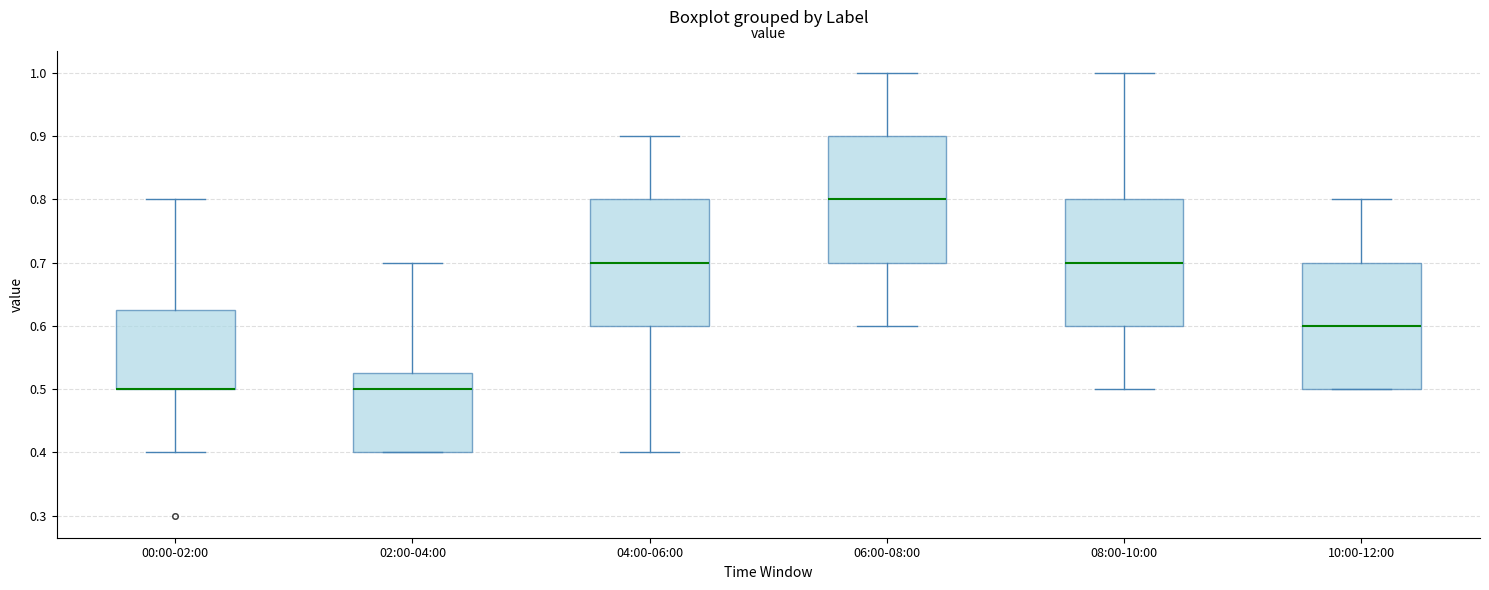

Reading left to right, transcribe this box plot: for each box, give where its median line is, the range the box spans, and where its two whiskers end, as read against the y-axis. The values are not printed on the chart, so give them approximately, as read against the axis.

00:00-02:00: median 0.50 (drawn on the box's lower edge), box 0.50 to 0.63, whiskers 0.40 to 0.80
02:00-04:00: median 0.50, box 0.40 to 0.53, whiskers 0.40 to 0.70
04:00-06:00: median 0.70, box 0.60 to 0.80, whiskers 0.40 to 0.90
06:00-08:00: median 0.80, box 0.70 to 0.90, whiskers 0.60 to 1.00
08:00-10:00: median 0.70, box 0.60 to 0.80, whiskers 0.50 to 1.00
10:00-12:00: median 0.60, box 0.50 to 0.70, whiskers 0.50 to 0.80